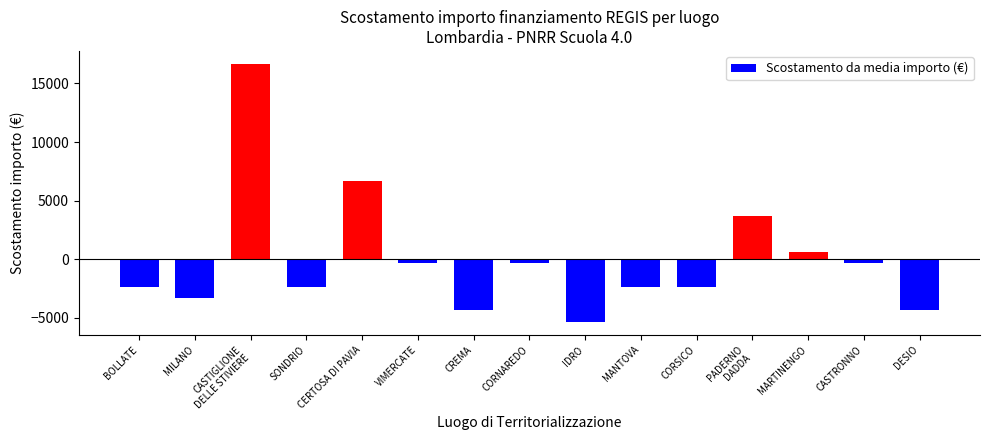

Reading left to right, what are all the values shown in this chart?

BOLLATE=-2333.3	MILANO=-3333.3	CASTIGLIONE
DELLE STIVIERE=16666.7	SONDRIO=-2333.3	CERTOSA DI PAVIA=6666.7	VIMERCATE=-333.3	CREMA=-4333.3	CORNAREDO=-333.3	IDRO=-5333.3	MANTOVA=-2333.3	CORSICO=-2333.3	PADERNO
DADDA=3666.7	MARTINENGO=666.7	CASTRONNO=-333.3	DESIO=-4333.3